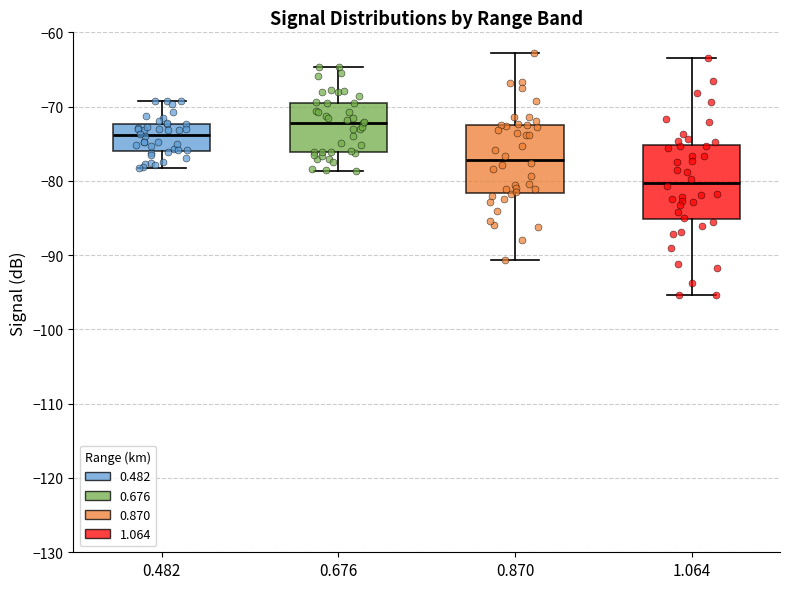

Reading left to right, read every box against the y-axis: the position of its median line, the range the box covers, and the ends of its whiskers. The values are not printed on the chart, so give them approximately, as read against the axis.

0.482: median -74, box -76 to -72, whiskers -78 to -69
0.676: median -72, box -76 to -69, whiskers -79 to -65
0.870: median -77, box -82 to -72, whiskers -91 to -63
1.064: median -80, box -85 to -75, whiskers -95 to -63